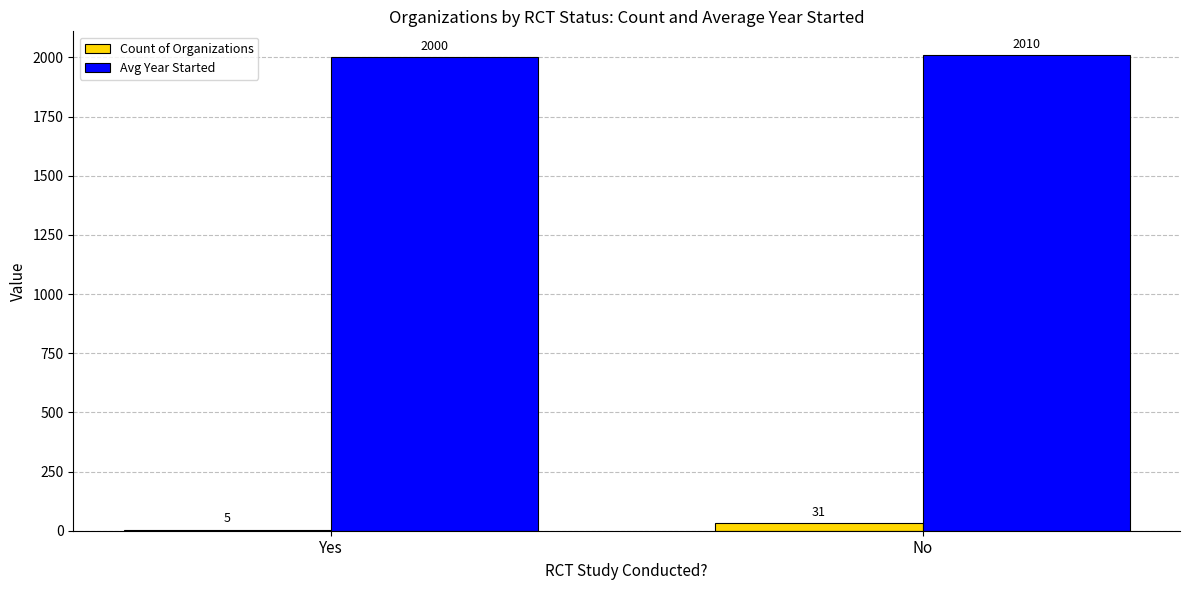

The Avg Year Started series shows 2000 at Yes. True or false?

True